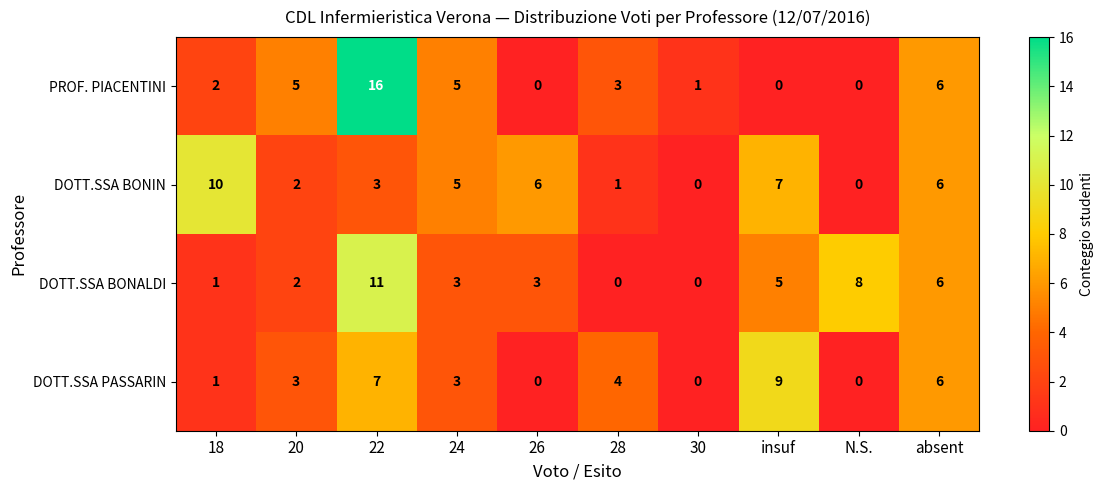

What is the average value of the DOTT.SSA BONIN series?

4